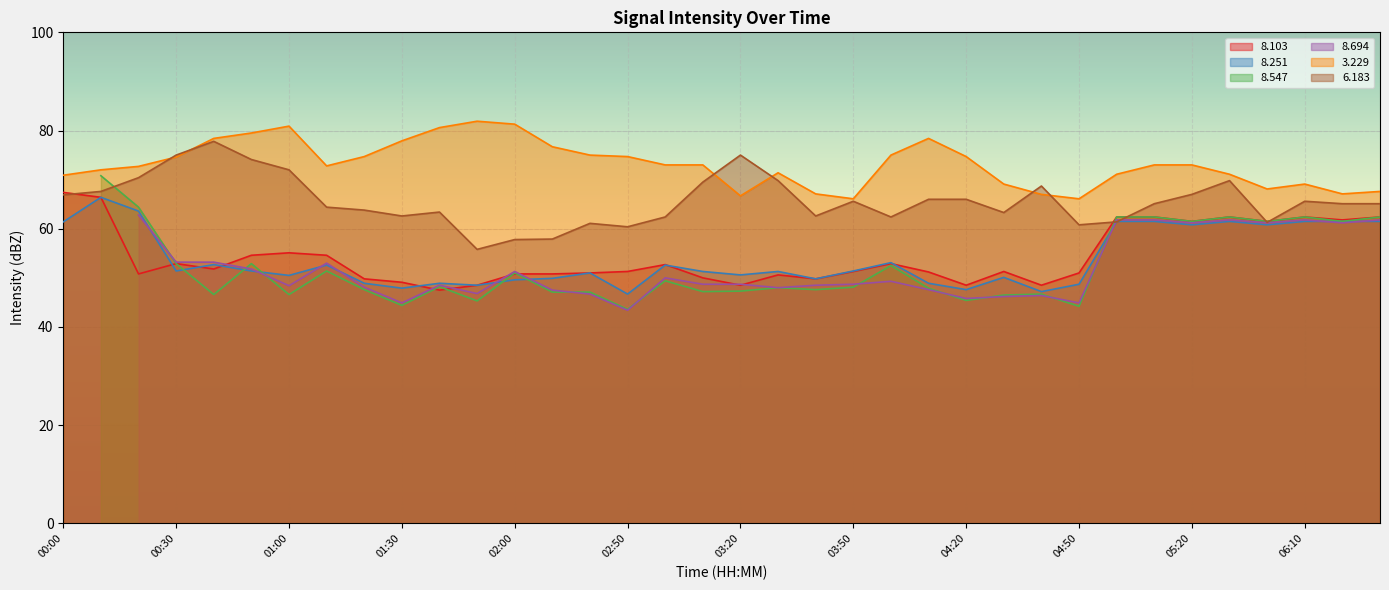

Which series has the largest total across all categories?

  3.229